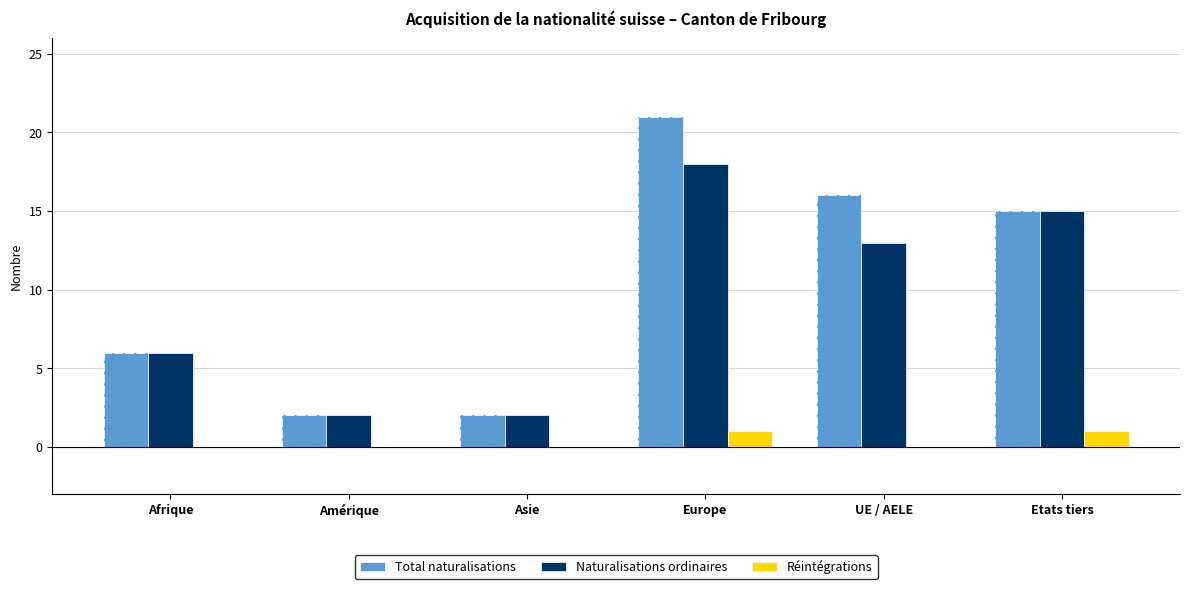

At which category is the sum across all series the highest?

Europe